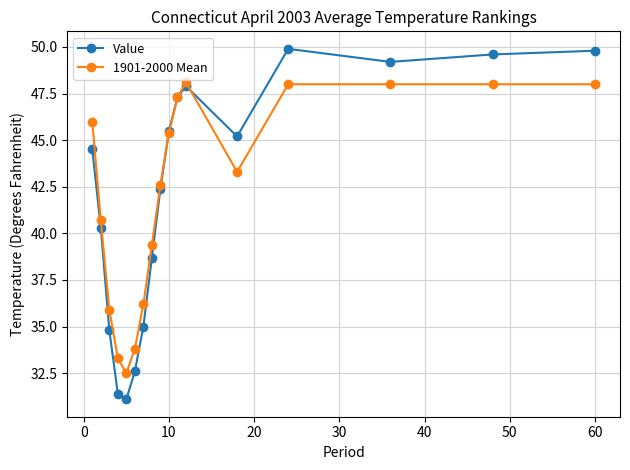

List the series in order of their peak value, highest first.

Value, 1901-2000 Mean